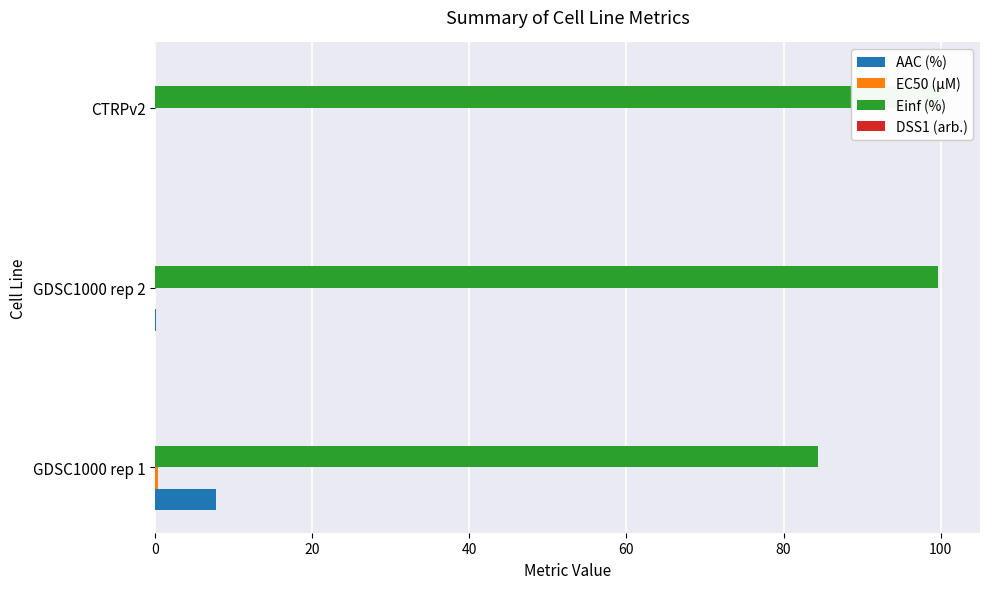

At 0, list the series in order from largest to smallest.

Einf (%), AAC (%), EC50 (µM), DSS1 (arb.)